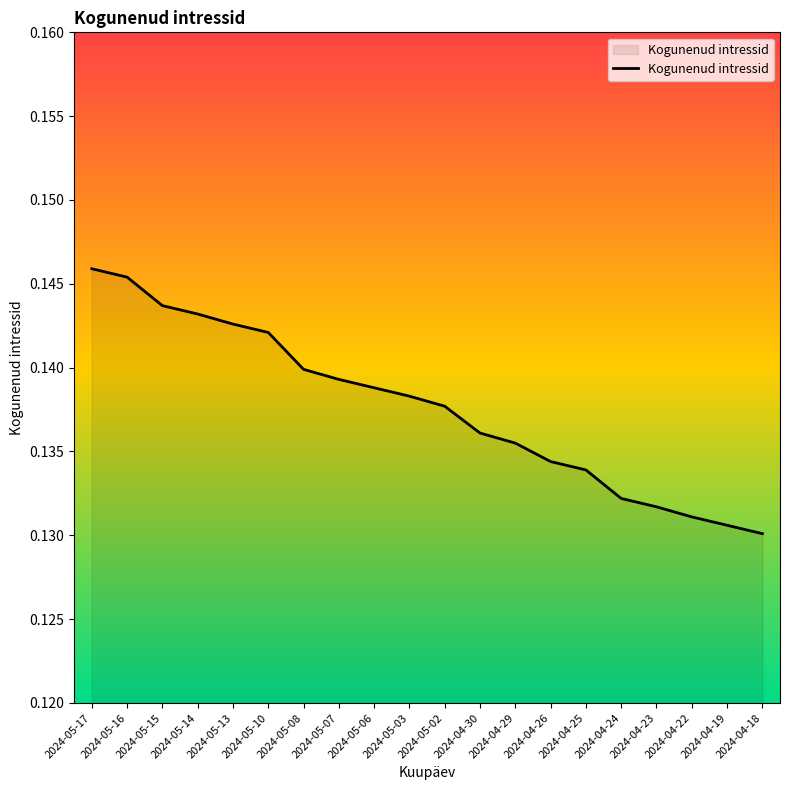

Is it true that the value at 2024-05-10 is 0.0?

False